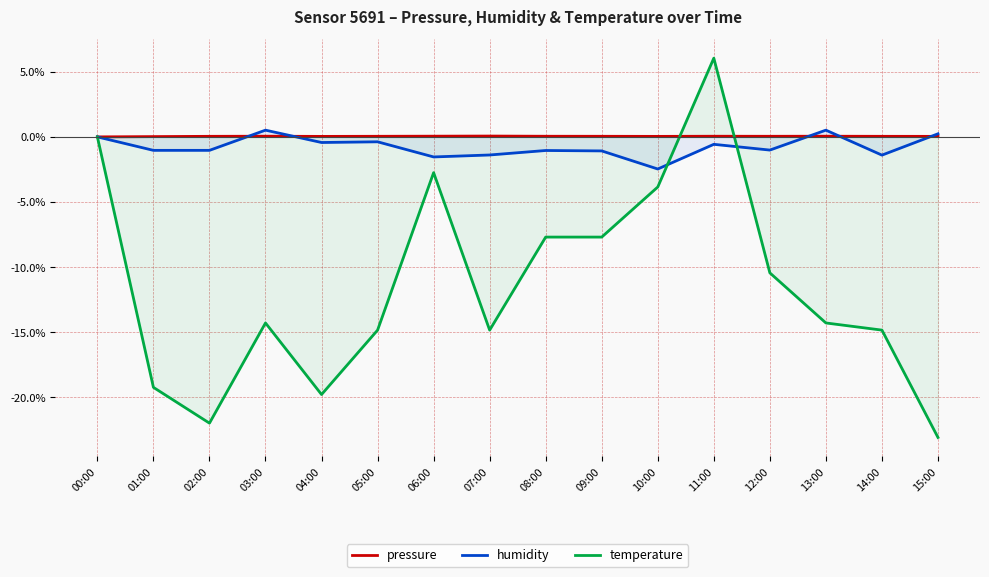

What is the maximum value for temperature?

6.0